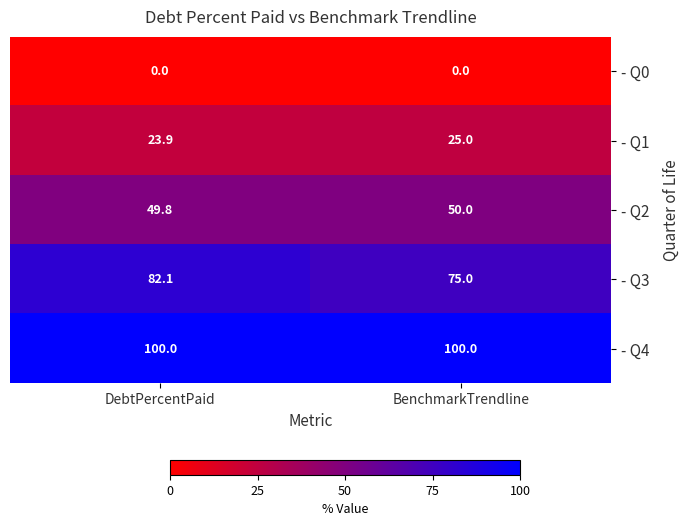

Is it true that - Q1 equals 25.0 at BenchmarkTrendline?

True